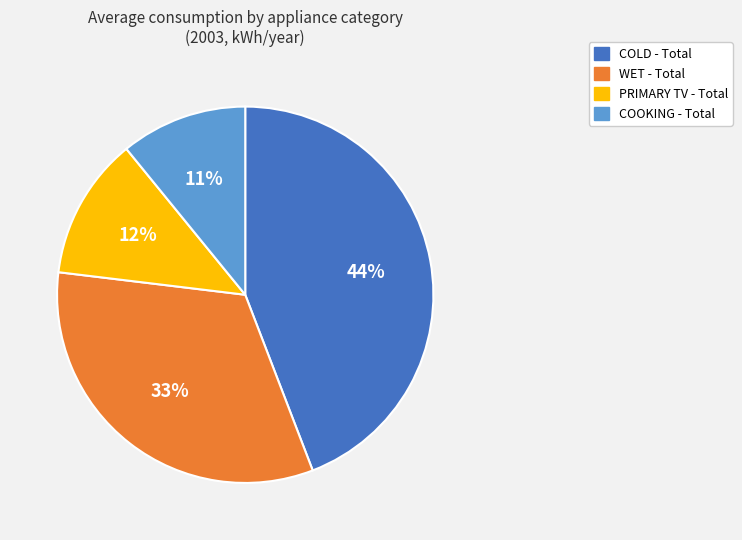

To the nearest percent, what is the average slice percentage?

25%